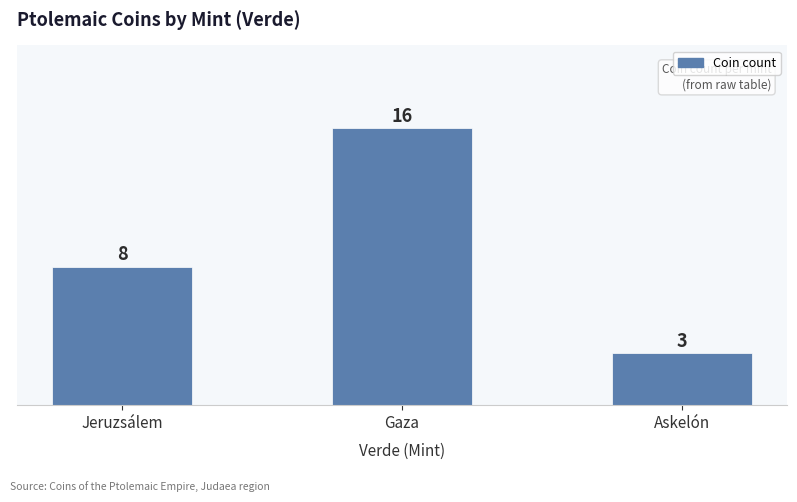

List the labels in order of value, largest first.

Gaza, Jeruzsálem, Askelón